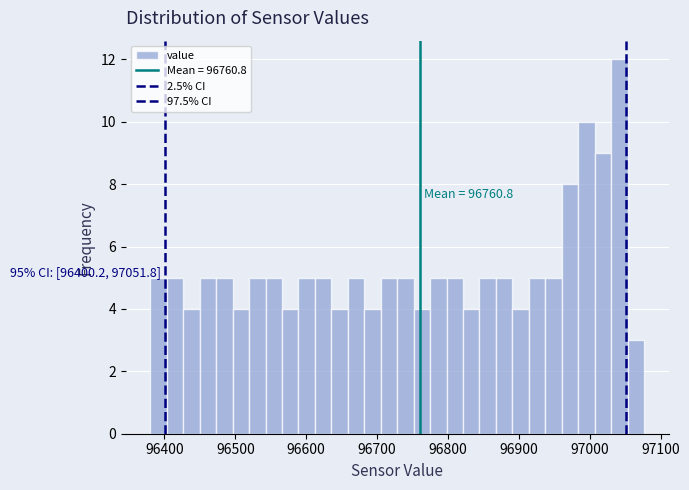

Around what value on the x-axis is the tallest bar? Give the approximate position of its centre, as read against the axis.

97040